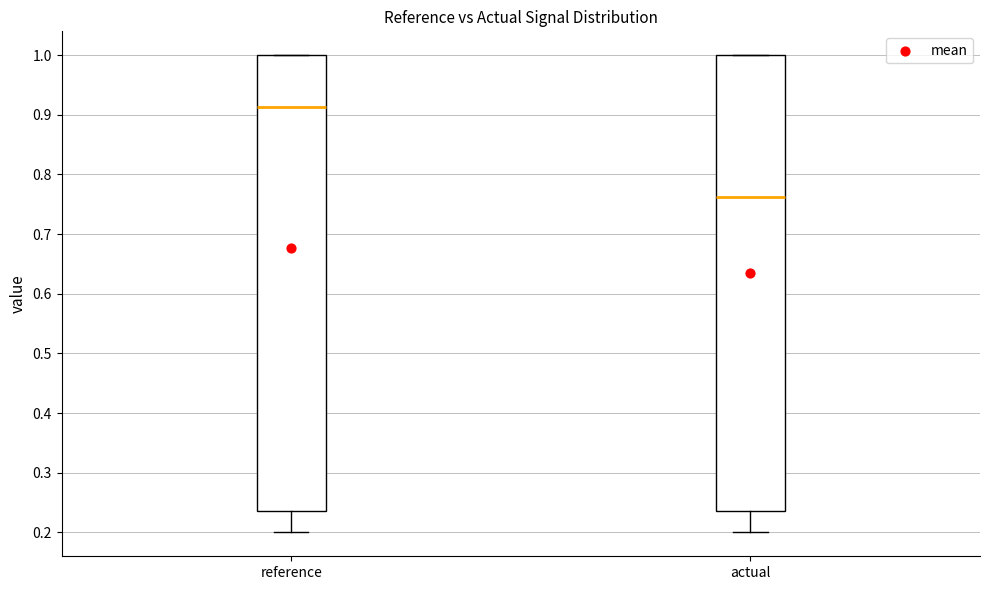

Reading left to right, transcribe this box plot: for each box, give where its median line is, the range the box spans, and where its two whiskers end, as read against the y-axis. The values are not printed on the chart, so give them approximately, as read against the axis.

reference: median 0.91, box 0.24 to 1.00, whiskers 0.20 to 1.00
actual: median 0.76, box 0.24 to 1.00, whiskers 0.20 to 1.00